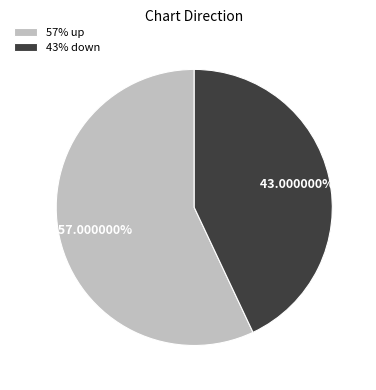

Is the sum of 43% down and 57% up greater than half?

Yes